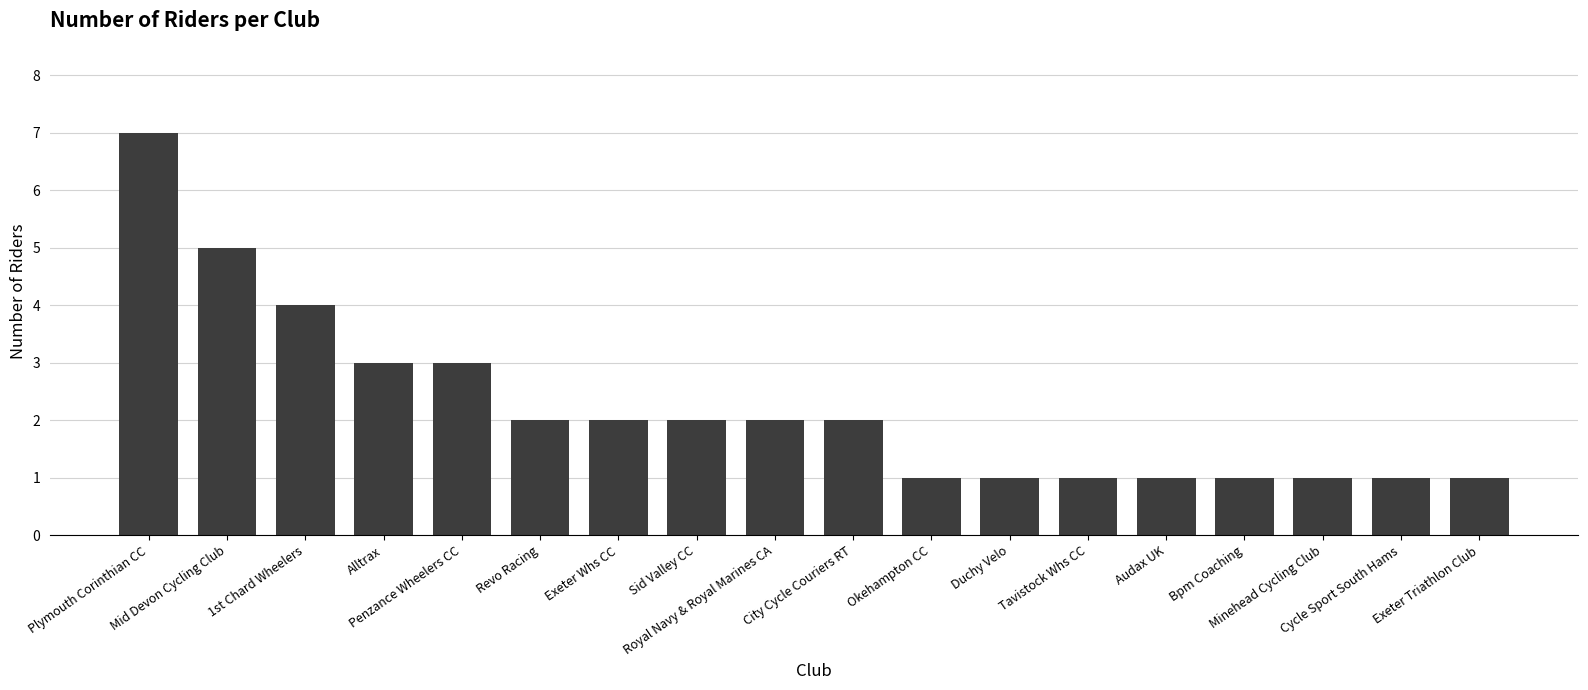

Read the value at Bpm Coaching.

1